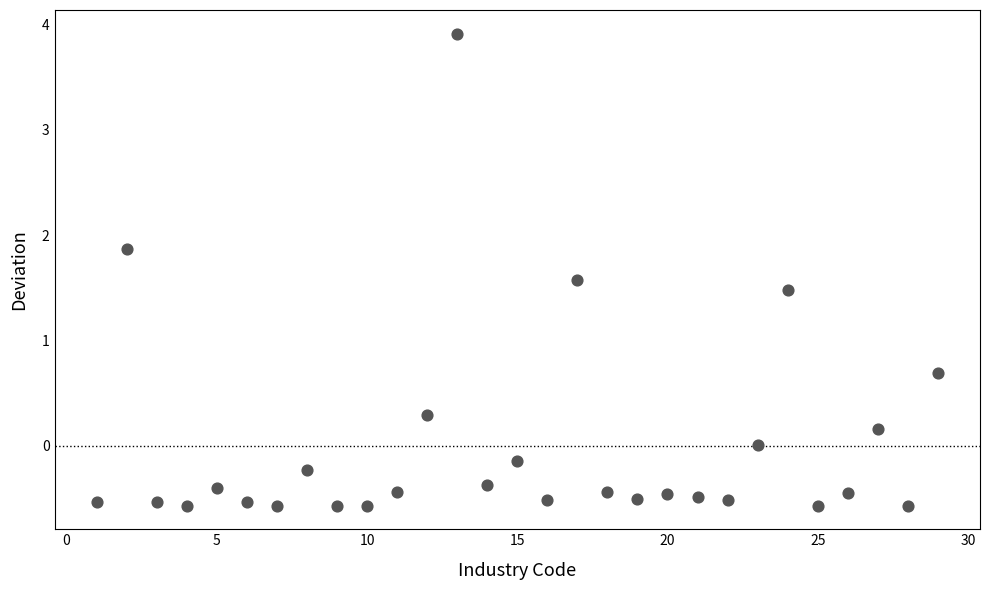

What is the range of Y values (max minus min)?

4.5